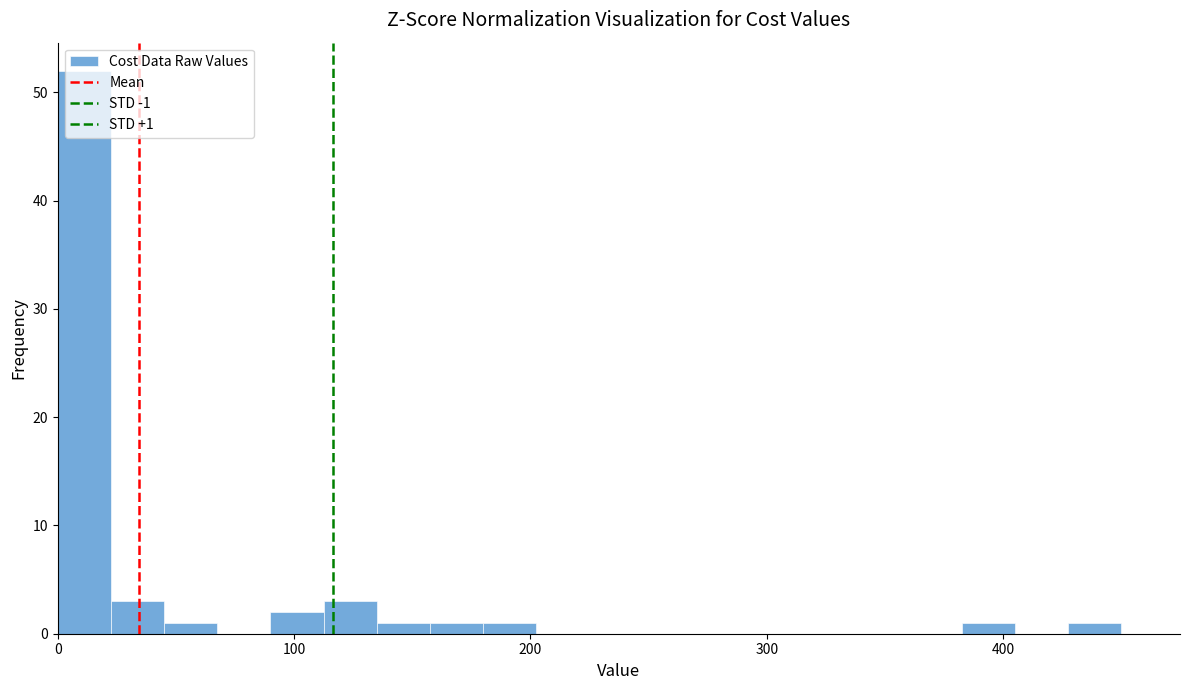

Read against the x-axis, roughly where is the centre of the tallest bar?

10